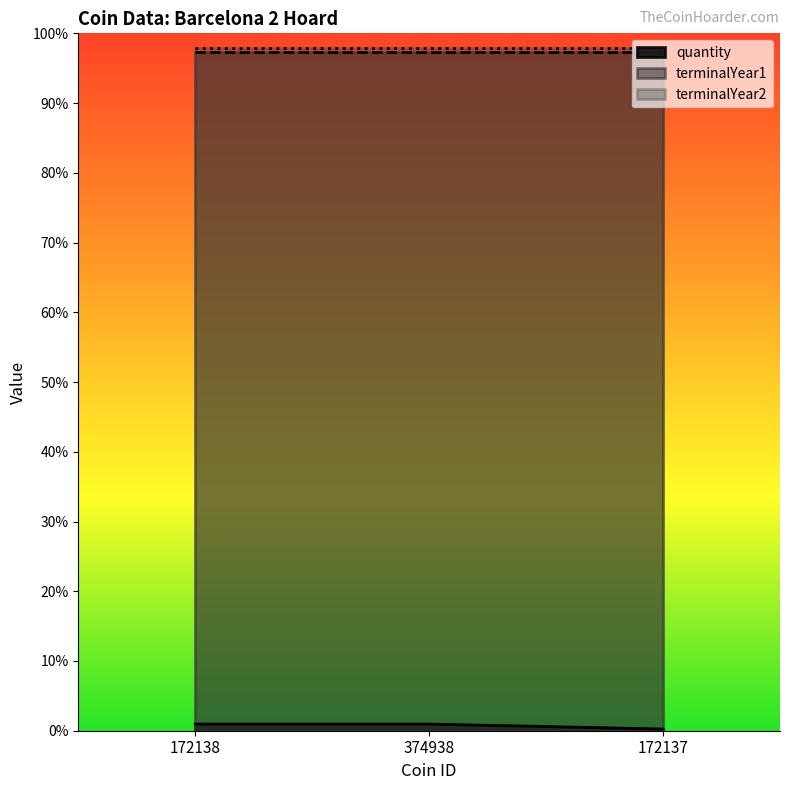

Does the chart display data point markers on the line(s)?

No